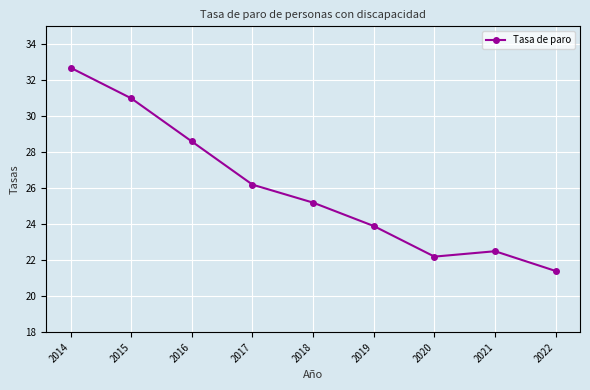

What is the average value?

26.0